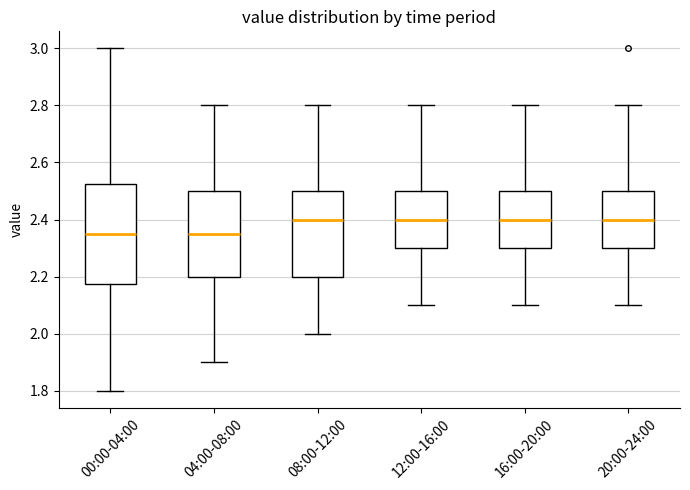

Where does the lower whisker of the box for 16:00-20:00 end on the y-axis? The values are not printed on the chart, so give them approximately, as read against the axis.

2.10